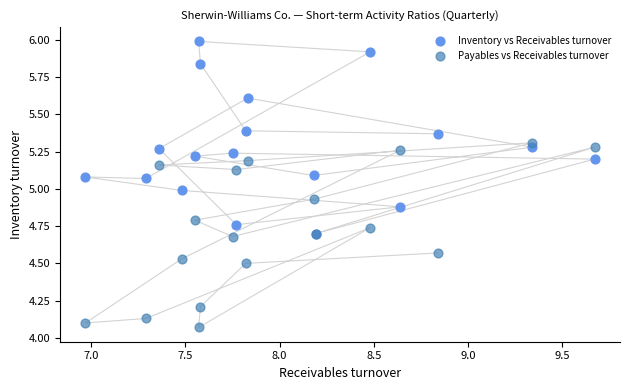

Which series has the largest Y range (max minus min)?

Inventory vs Receivables turnover